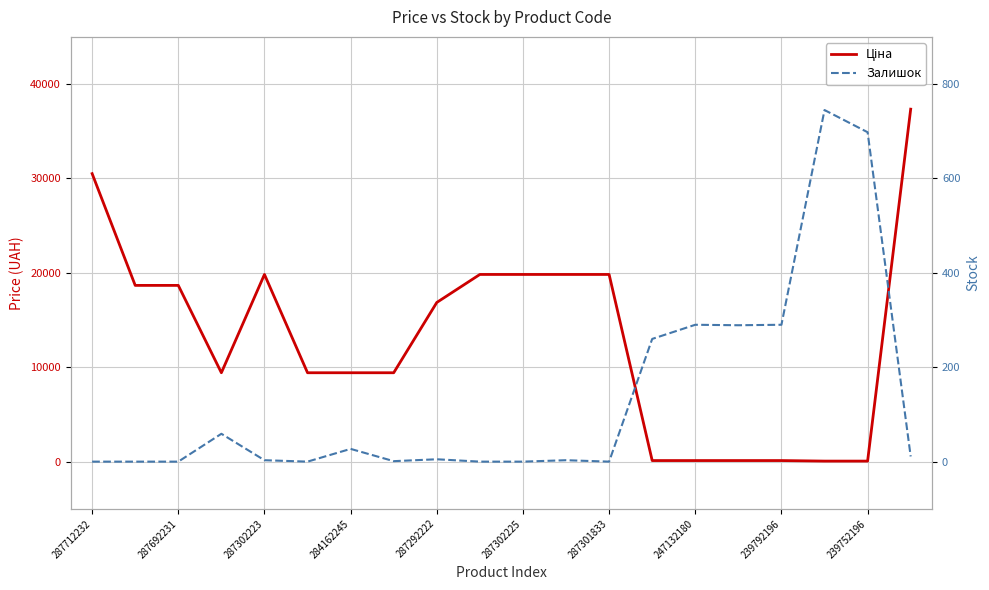

Reading left to right, list all the values displayed in this chart.

Ціна: 30512.3	18671.5	18671.5	9416.9	19831.1	9416.9	9416.9	9416.9	16863.2	19831.1	19831.1	19831.1	19831.1	113.3	113.3	113.3	113.3	56.7	56.7	37343.0
Залишок: 0.0	0.0	0.0	59.0	3.0	0.0	27.0	1.0	5.0	0.0	0.0	3.0	0.0	260.0	290.0	289.0	290.0	745.0	698.0	11.0